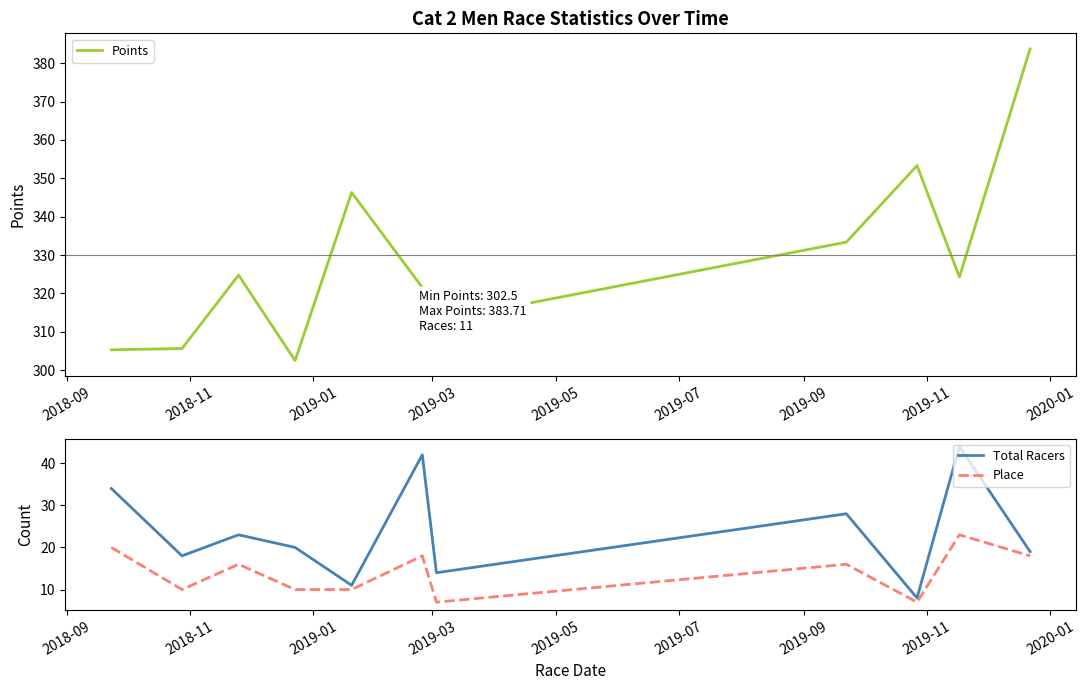

What is the highest value of the Points series?

383.7